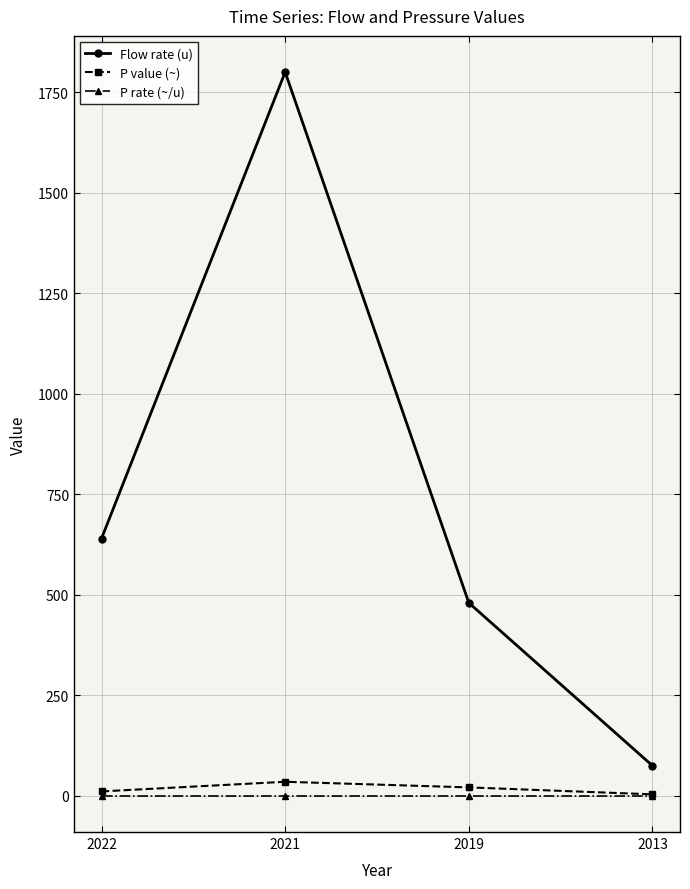

What value does the Flow rate (u) series have at 2022?

640.0